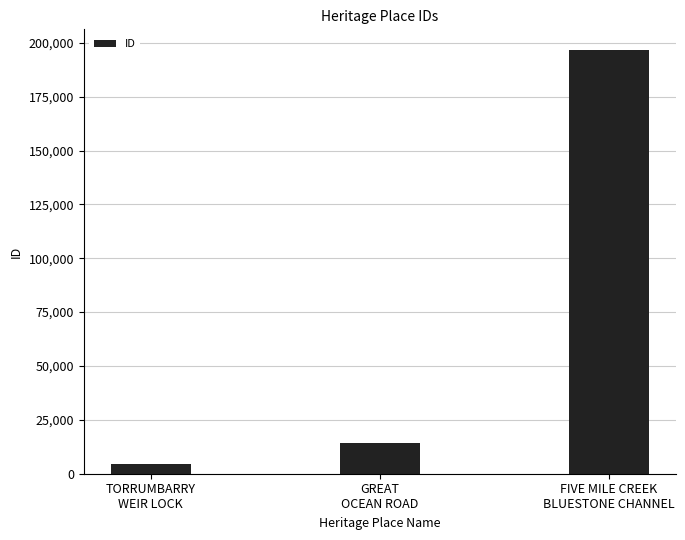

Rank the categories by value from lowest to highest.

TORRUMBARRY
WEIR LOCK, GREAT
OCEAN ROAD, FIVE MILE CREEK
BLUESTONE CHANNEL